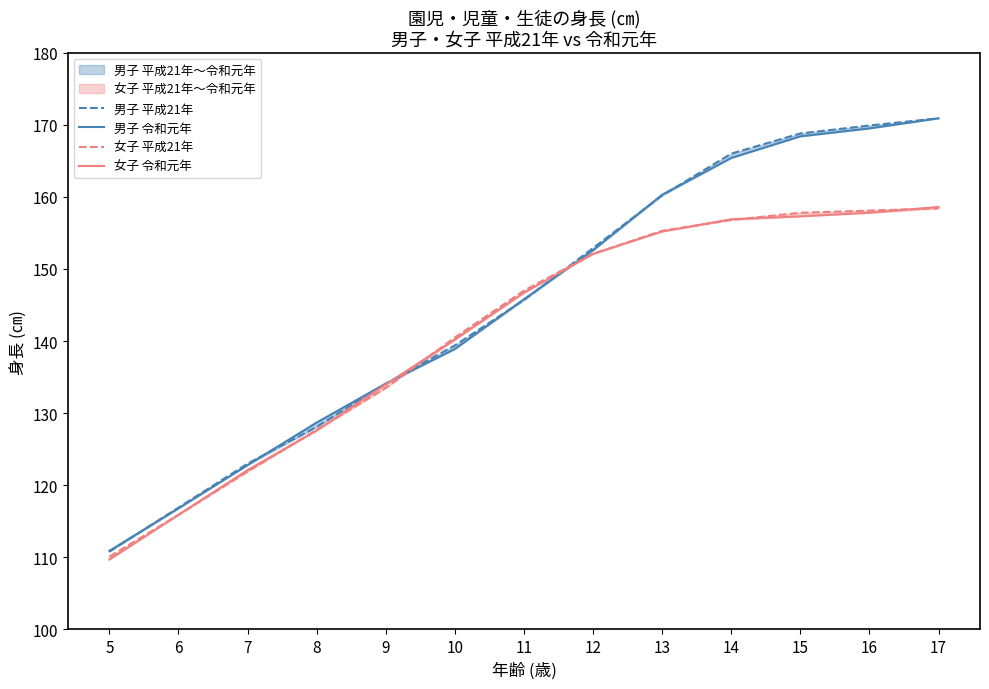

After their last crossing, which series has the higher values: 女子 令和元年 or 女子 平成21年?

女子 令和元年